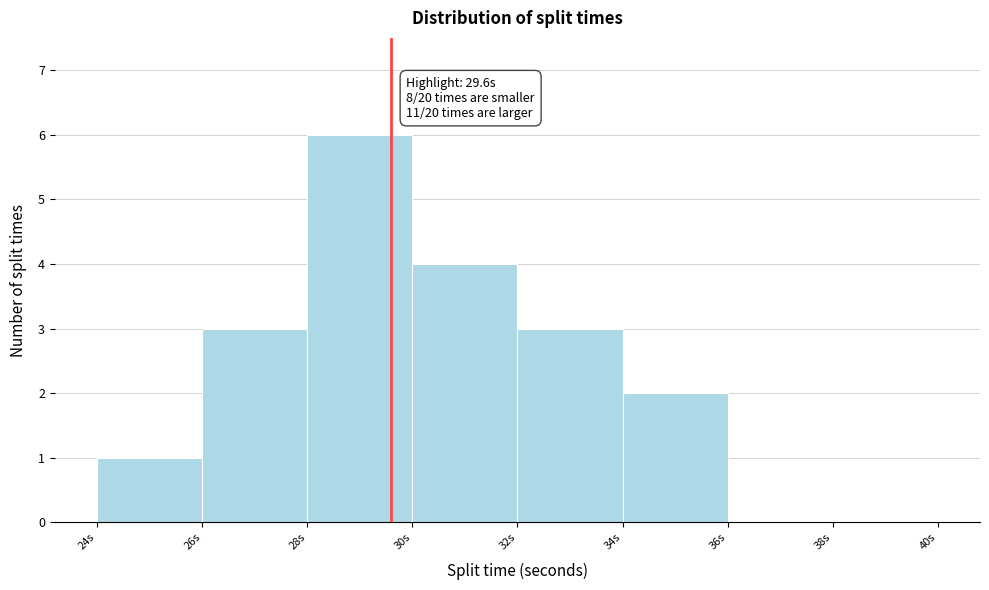

Over which range of the x-axis is the bar tallest?

28 to 30